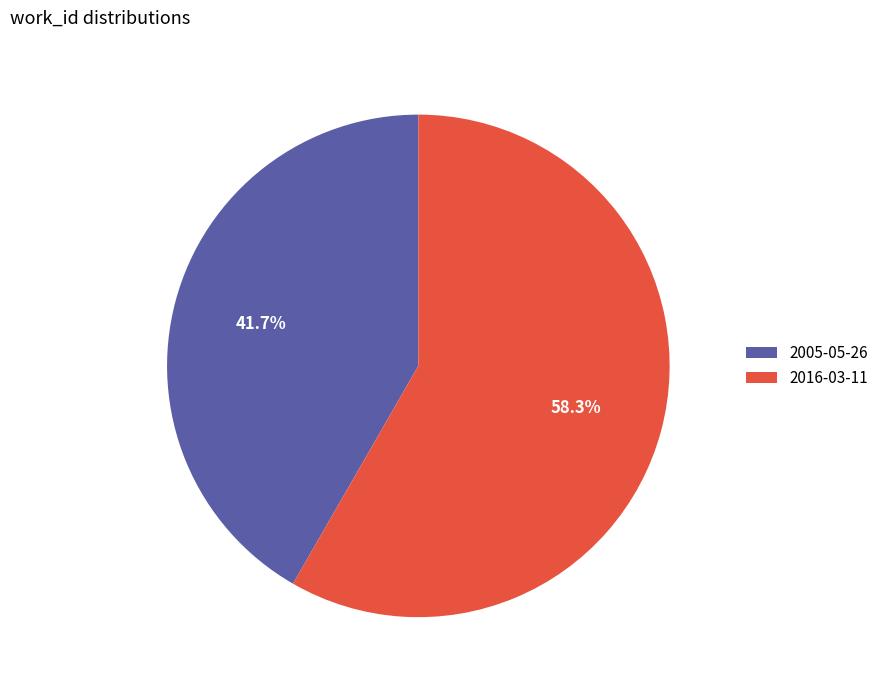

Does 2016-03-11 account for over 50% of the chart?

Yes